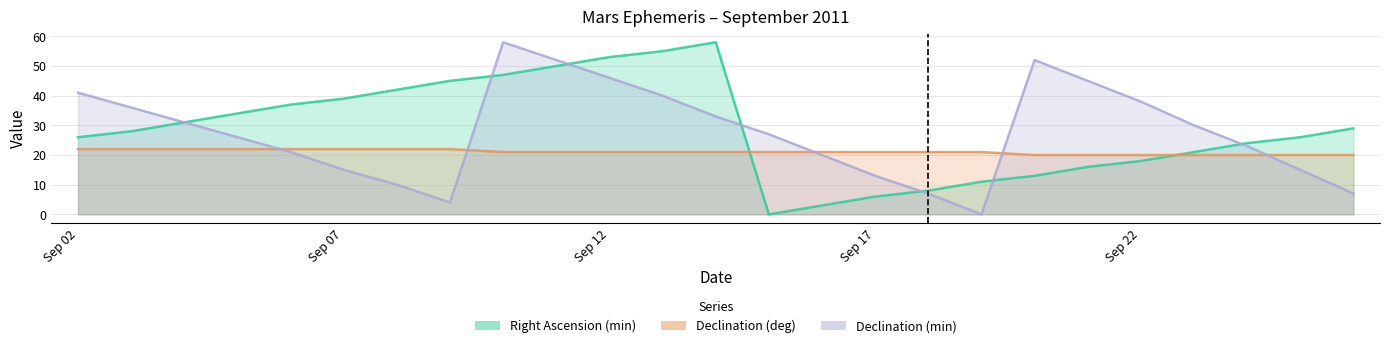

The Right Ascension (min) series shows 21 at Sep 23. True or false?

True